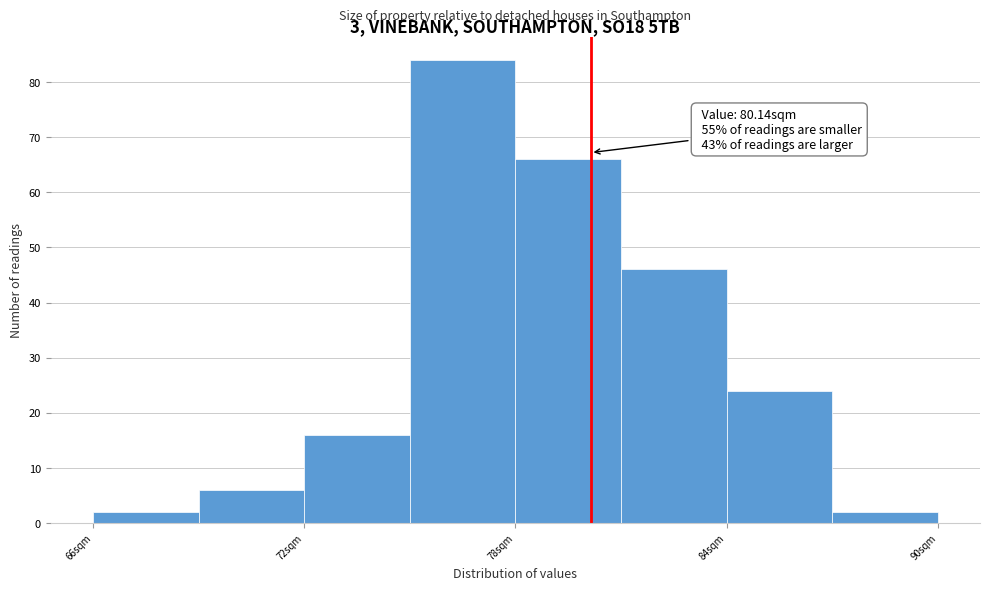

Read against the x-axis, roughly where is the centre of the tallest bar?

77